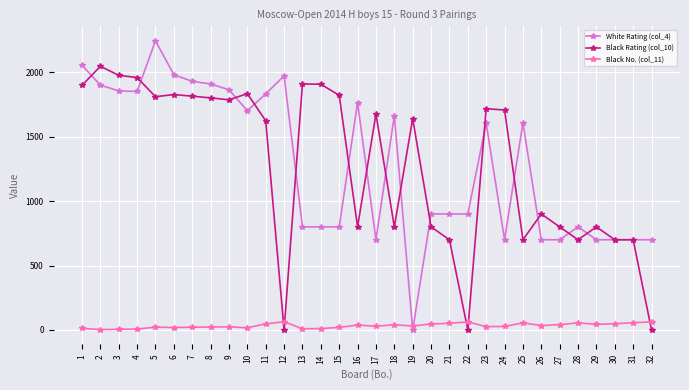

At which category does White Rating (col_4) reach its first local peak?

5